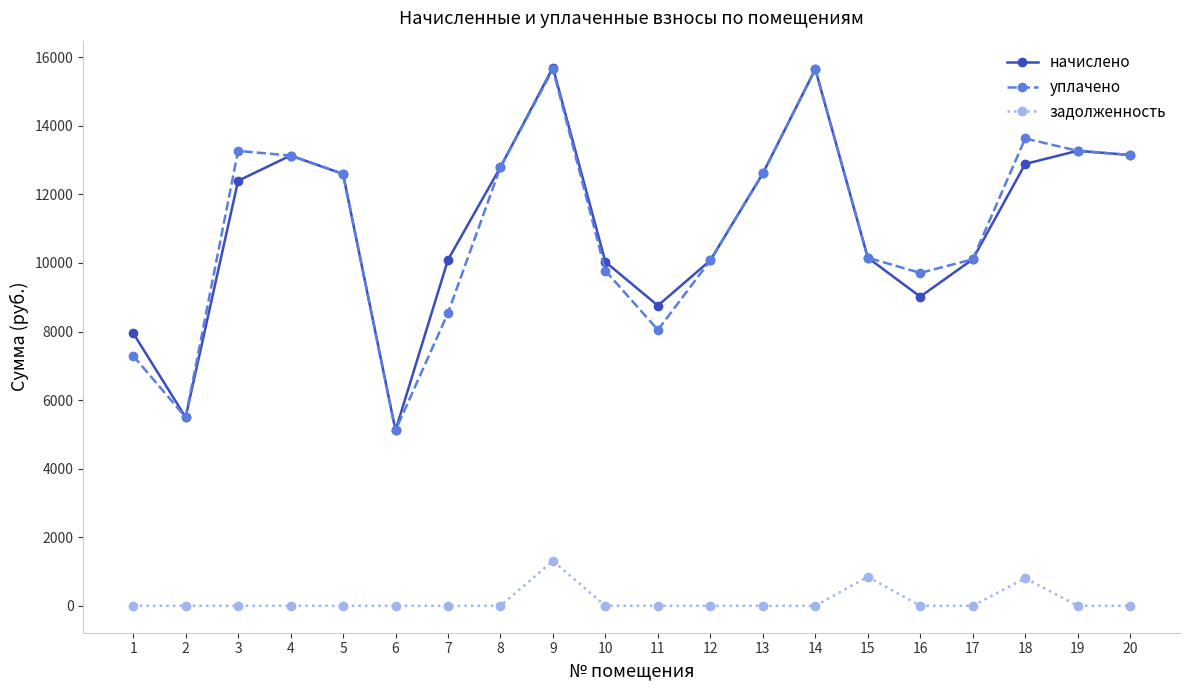

What is the difference between the second highest and second lowest values in the задолженность series?

846.1